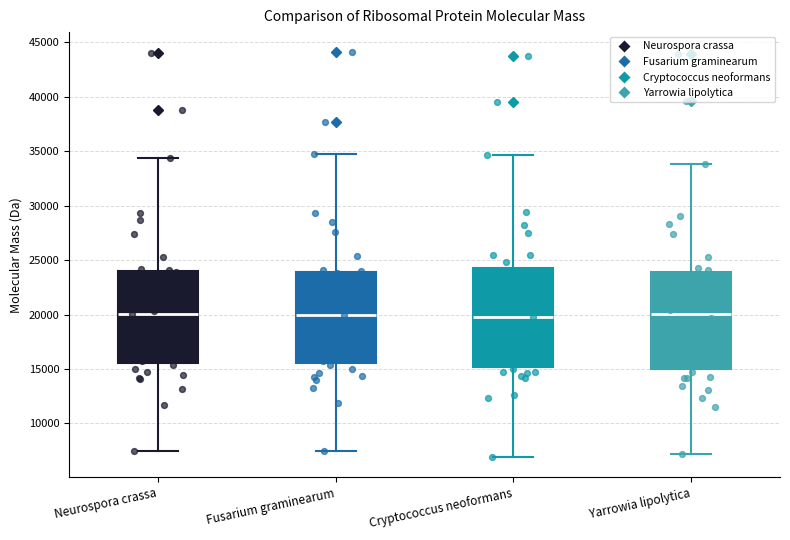

Where does the median line of the box for Yarrowia lipolytica sit on the y-axis? The values are not printed on the chart, so give them approximately, as read against the axis.

20000